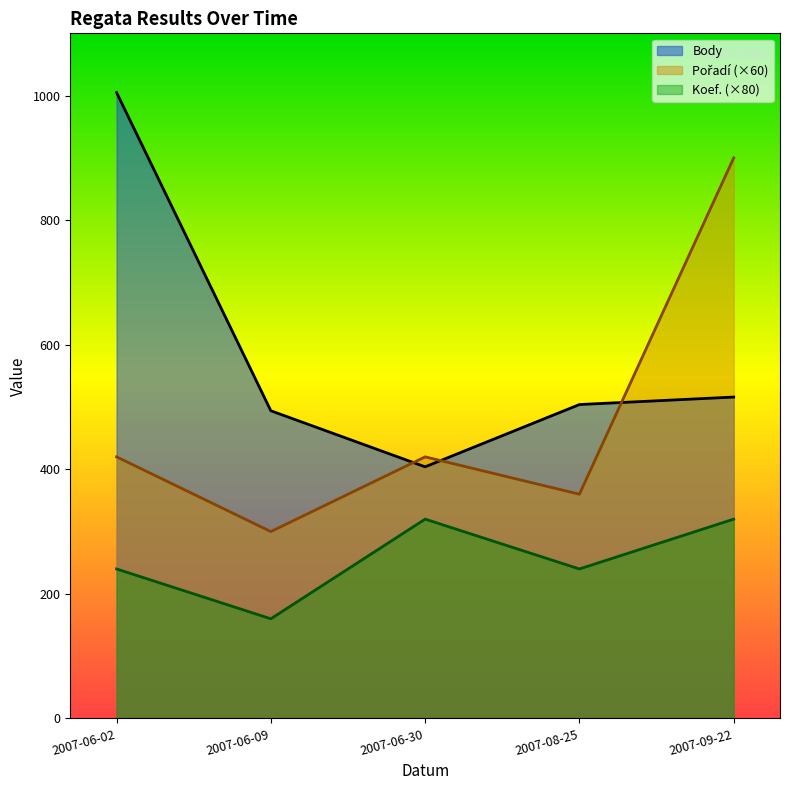

Reading left to right, transcribe all the data shown in this chart.

Body: 2007-06-02=1005	2007-06-09=494	2007-06-30=404	2007-08-25=504	2007-09-22=516
Pořadí: 2007-06-02=420	2007-06-09=300	2007-06-30=420	2007-08-25=360	2007-09-22=900
Koef.: 2007-06-02=240	2007-06-09=160	2007-06-30=320	2007-08-25=240	2007-09-22=320